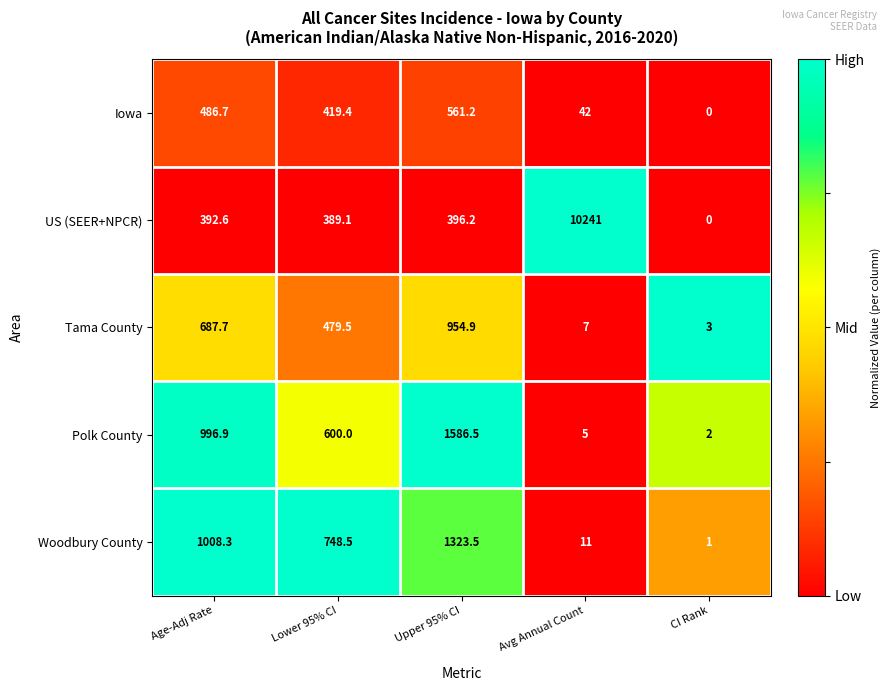

List the labels in order of Tama County value, largest first.

Upper 95% CI, Age-Adj Rate, Lower 95% CI, Avg Annual Count, CI Rank